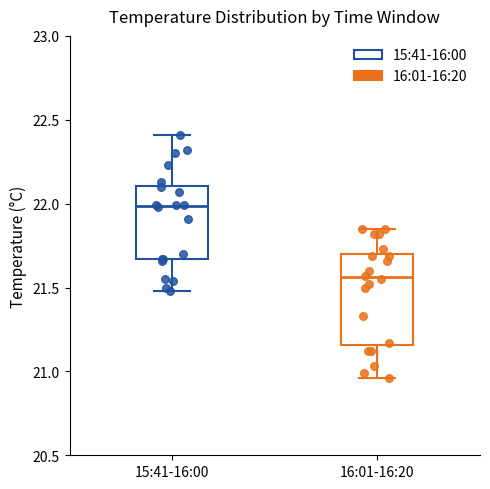

Reading left to right, transcribe this box plot: for each box, give where its median line is, the range the box spans, and where its two whiskers end, as read against the y-axis. The values are not printed on the chart, so give them approximately, as read against the axis.

15:41-16:00: median 22.00, box 21.65 to 22.10, whiskers 21.50 to 22.40
16:01-16:20: median 21.55, box 21.15 to 21.70, whiskers 20.95 to 21.85